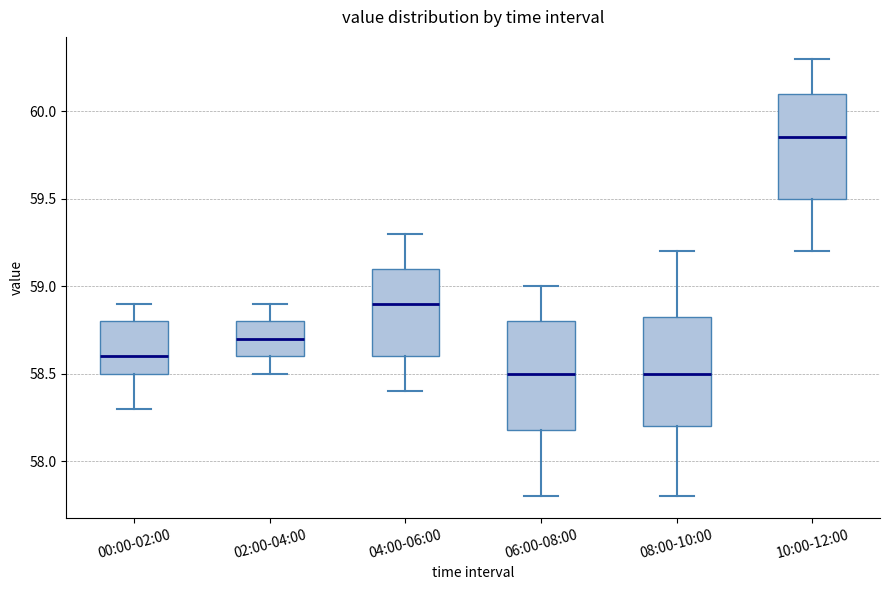

Reading left to right, read every box against the y-axis: the position of its median line, the range the box covers, and the ends of its whiskers. The values are not printed on the chart, so give them approximately, as read against the axis.

00:00-02:00: median 58.60, box 58.50 to 58.80, whiskers 58.30 to 58.90
02:00-04:00: median 58.70, box 58.60 to 58.80, whiskers 58.50 to 58.90
04:00-06:00: median 58.90, box 58.60 to 59.10, whiskers 58.40 to 59.30
06:00-08:00: median 58.50, box 58.20 to 58.80, whiskers 57.80 to 59.00
08:00-10:00: median 58.50, box 58.20 to 58.85, whiskers 57.80 to 59.20
10:00-12:00: median 59.85, box 59.50 to 60.10, whiskers 59.20 to 60.30